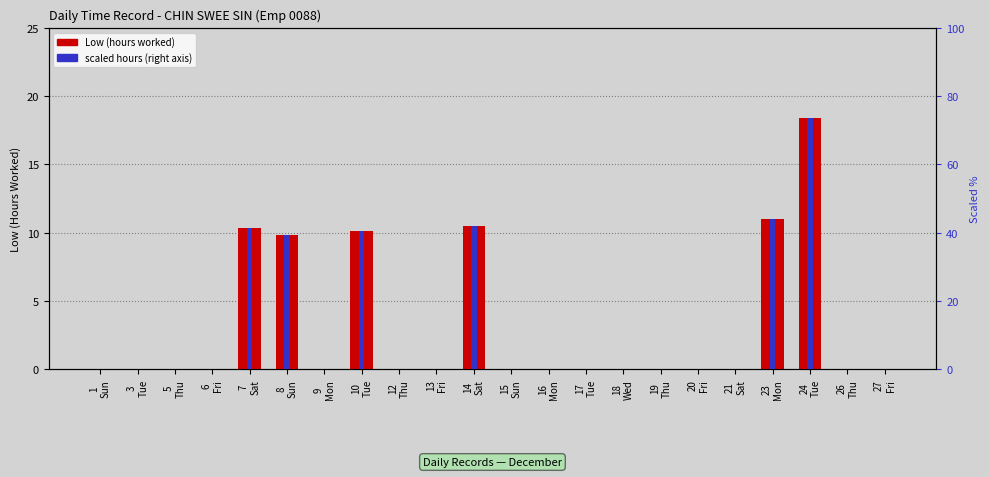

Reading left to right, extract all data points from this chart.

Low (hours worked): 0.0	0.0	0.0	0.0	10.3	9.8	0.0	10.1	0.0	0.0	10.5	0.0	0.0	0.0	0.0	0.0	0.0	0.0	11.0	18.4	0.0	0.0
scaled hours (right axis): 0.0	0.0	0.0	0.0	41.3	39.3	0.0	40.5	0.0	0.0	41.9	0.0	0.0	0.0	0.0	0.0	0.0	0.0	43.9	73.4	0.0	0.0